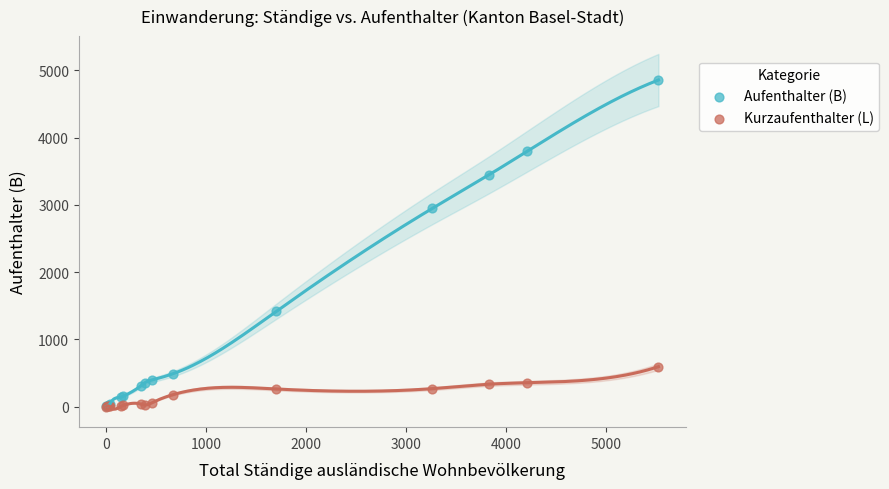

In the Aufenthalter (B) series, what Y value is closest to 2430?

2947